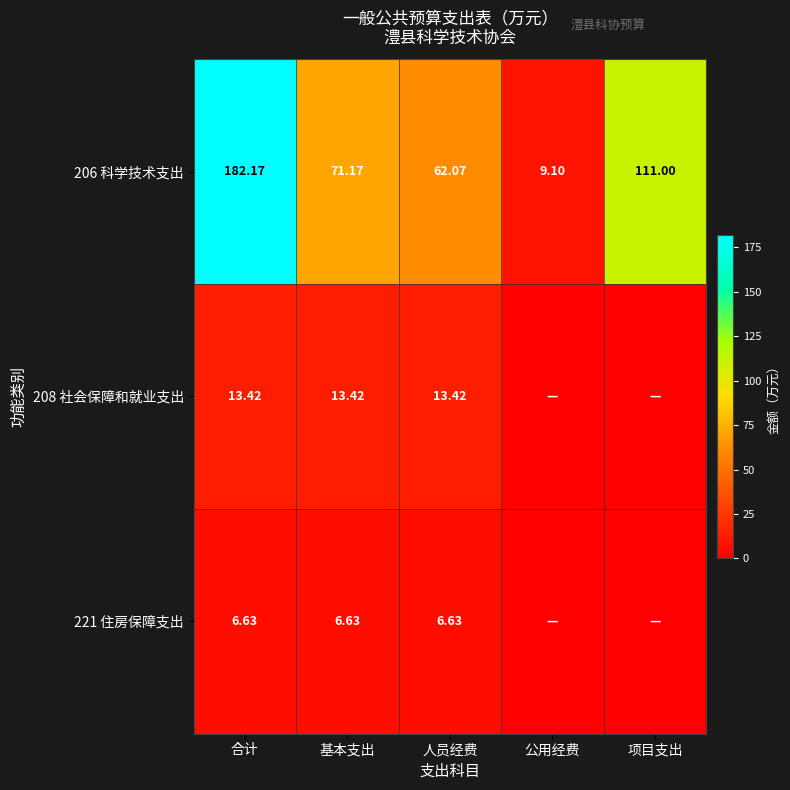

Rank the categories by 206 科学技术支出 value from lowest to highest.

公用经费, 人员经费, 基本支出, 项目支出, 合计